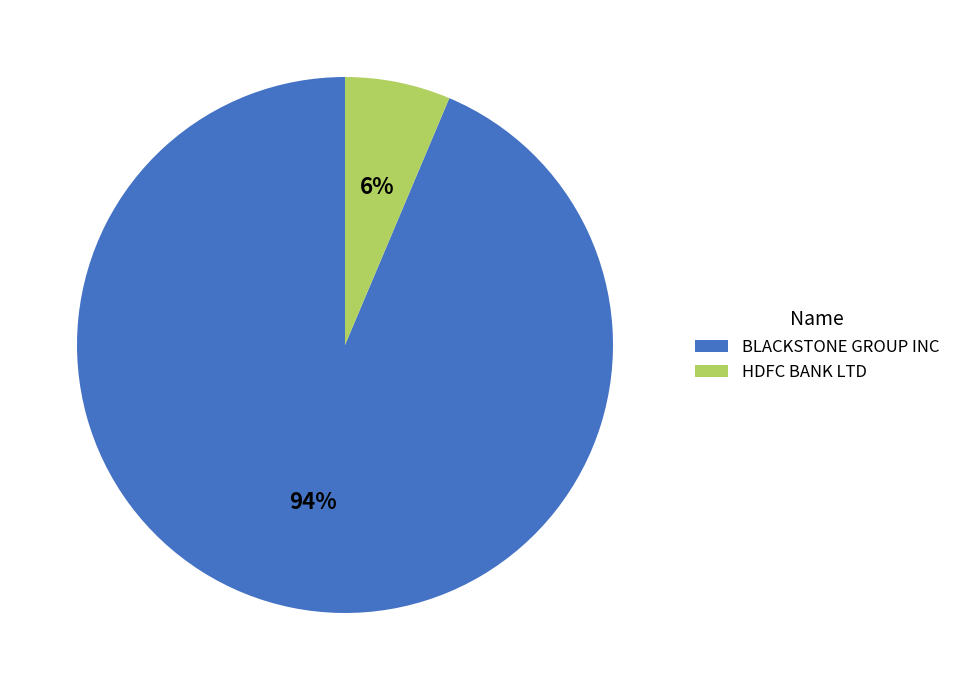

To the nearest percent, what portion does HDFC BANK LTD represent?

6%